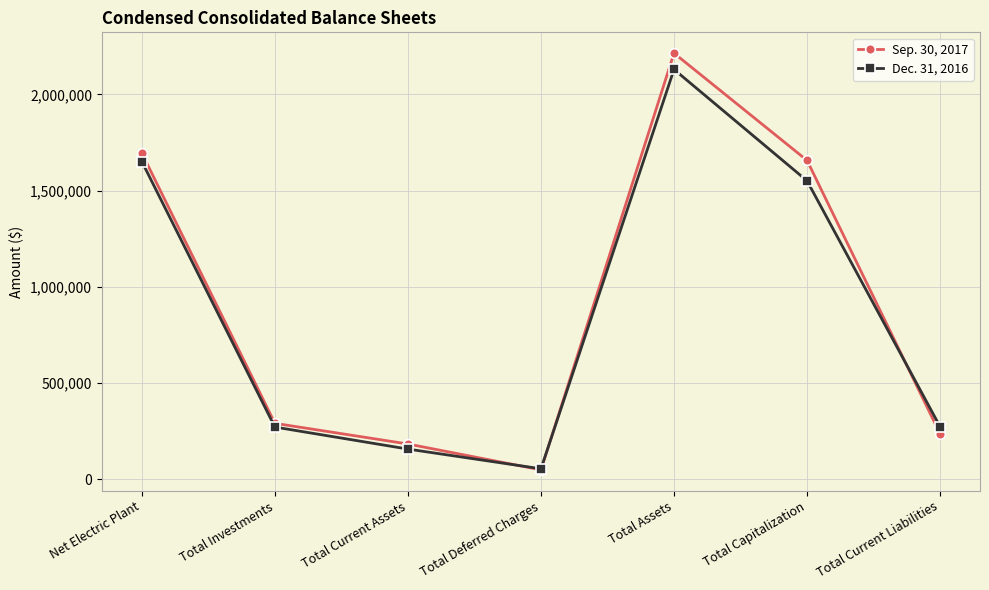

At which category does Dec. 31, 2016 reach its first local peak?

Total Assets